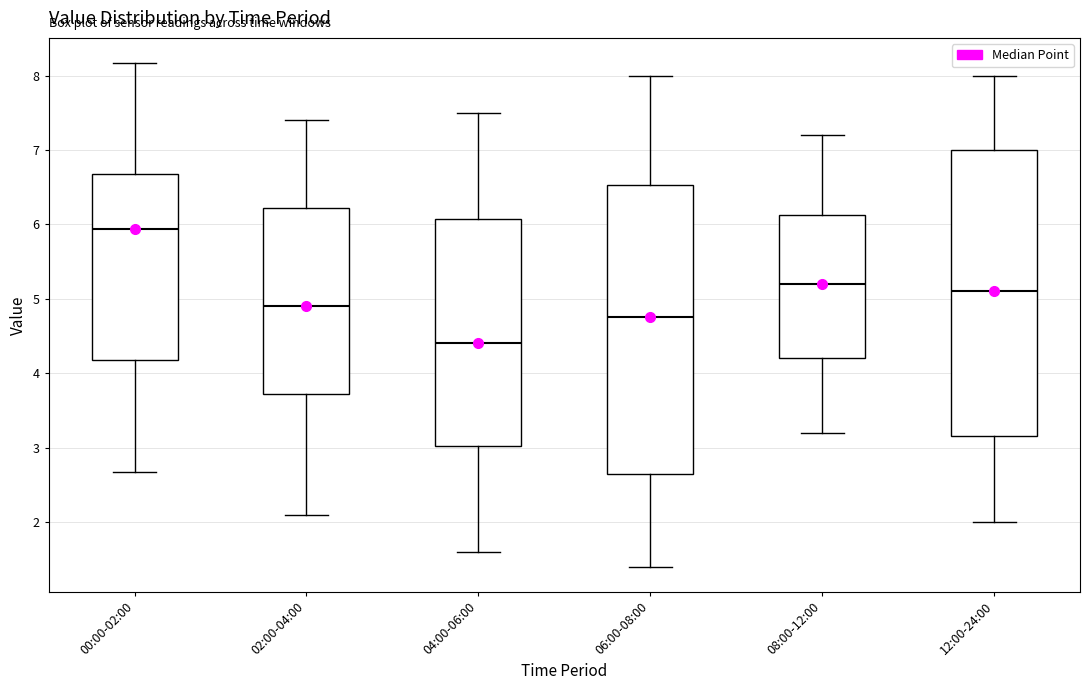

Reading left to right, transcribe this box plot: for each box, give where its median line is, the range the box spans, and where its two whiskers end, as read against the y-axis. The values are not printed on the chart, so give them approximately, as read against the axis.

00:00-02:00: median 5.9, box 4.2 to 6.7, whiskers 2.7 to 8.2
02:00-04:00: median 4.9, box 3.7 to 6.2, whiskers 2.1 to 7.4
04:00-06:00: median 4.4, box 3.0 to 6.1, whiskers 1.6 to 7.5
06:00-08:00: median 4.8, box 2.7 to 6.5, whiskers 1.4 to 8.0
08:00-12:00: median 5.2, box 4.2 to 6.1, whiskers 3.2 to 7.2
12:00-24:00: median 5.1, box 3.2 to 7.0, whiskers 2.0 to 8.0